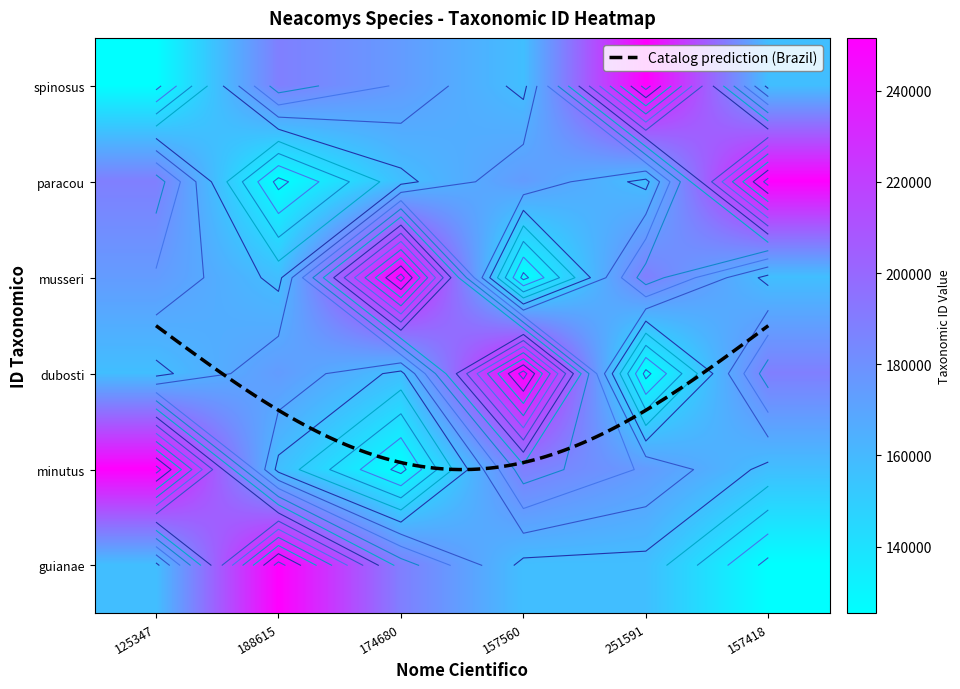

What is the sum of all Neacomys guianae values?

1037949